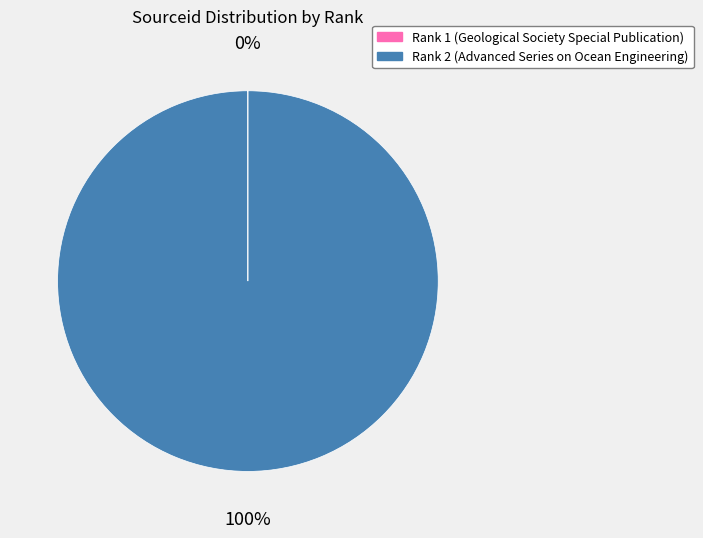

Is there any slice that represents more than half of the pie?

Yes